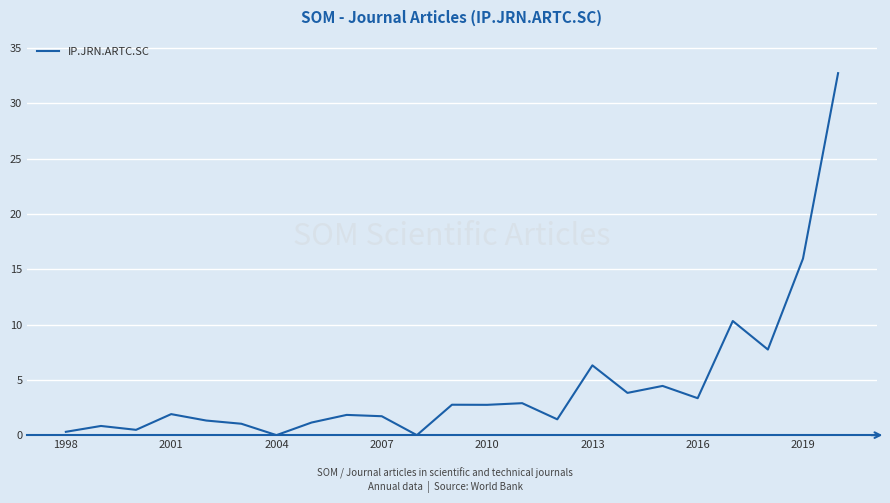

How many distinct data groups are displayed?

1